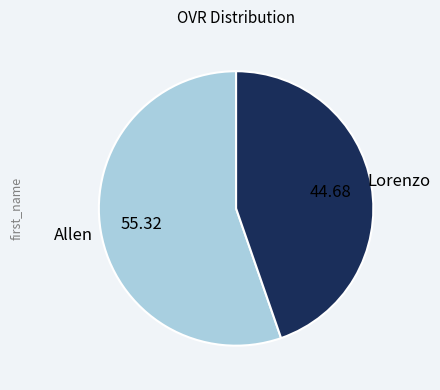

Between Lorenzo and Allen, which is larger?

Allen